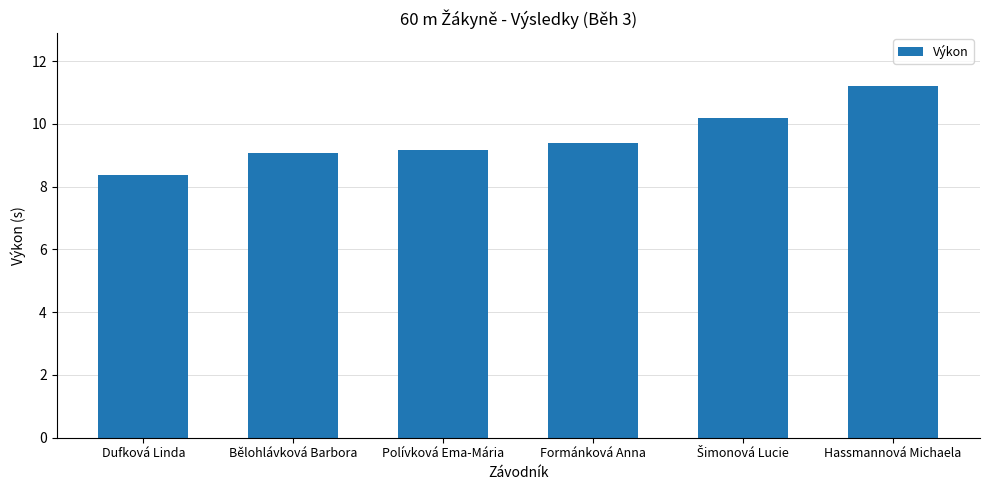

What is the ratio of the value at Hassmannová Michaela to the value at Bělohlávková Barbora?

1.2